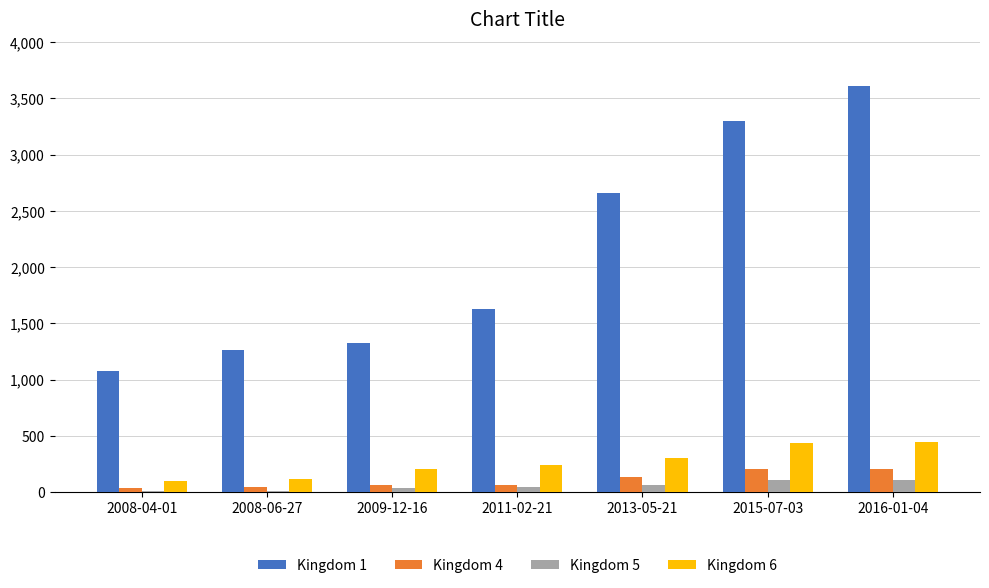

Which series changed the most between 2009-12-16 and 2015-07-03?

Kingdom 1